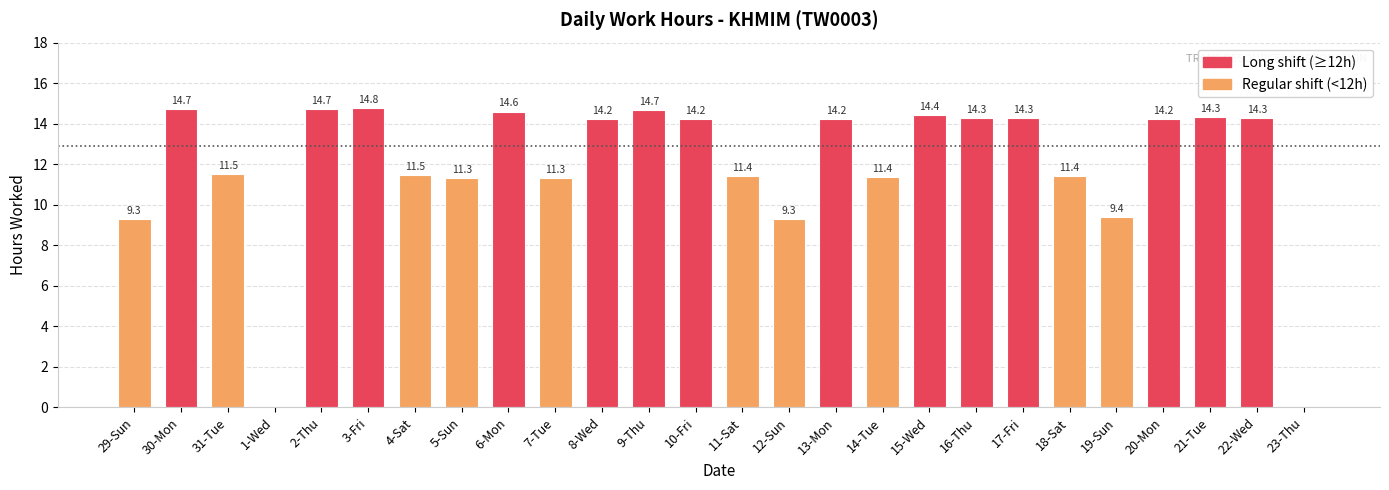

Count the number of categories in the chart.

26